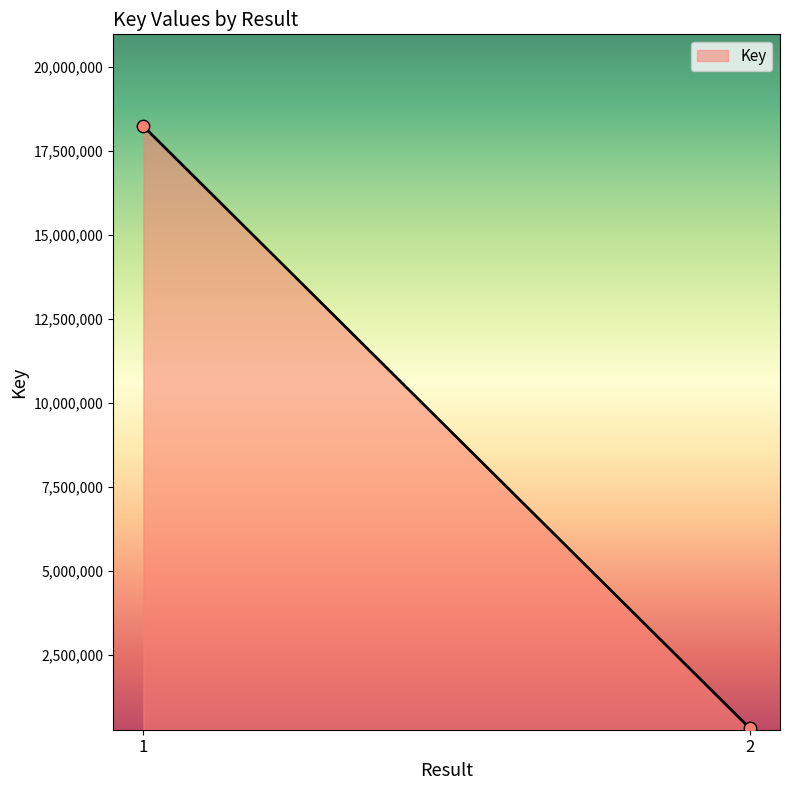

What is the difference between the maximum and minimum values?

17917514.0